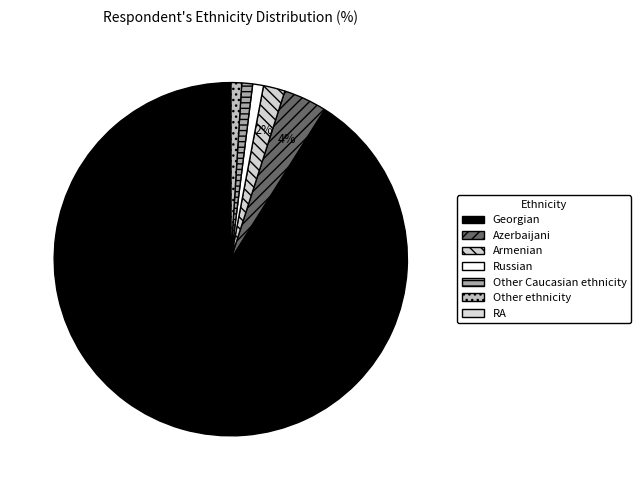

True or false: RA accounts for 0% of the total.

True